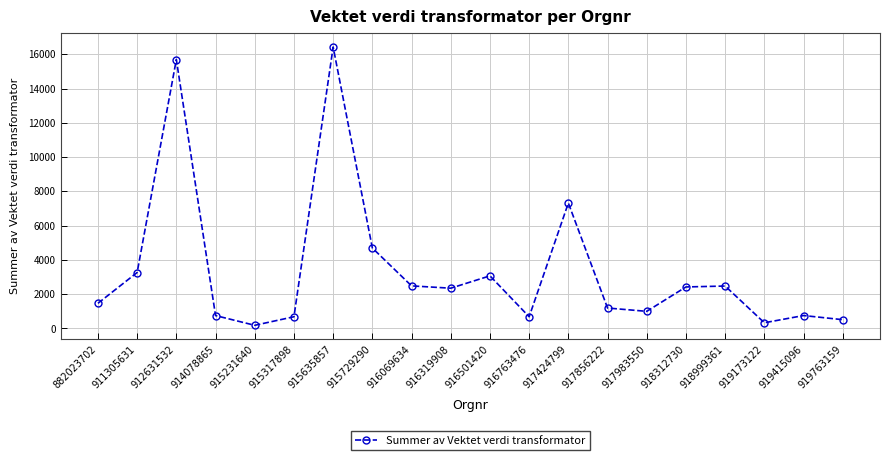

What is the sum of the values at 916319908 and 916501420?

5422.4